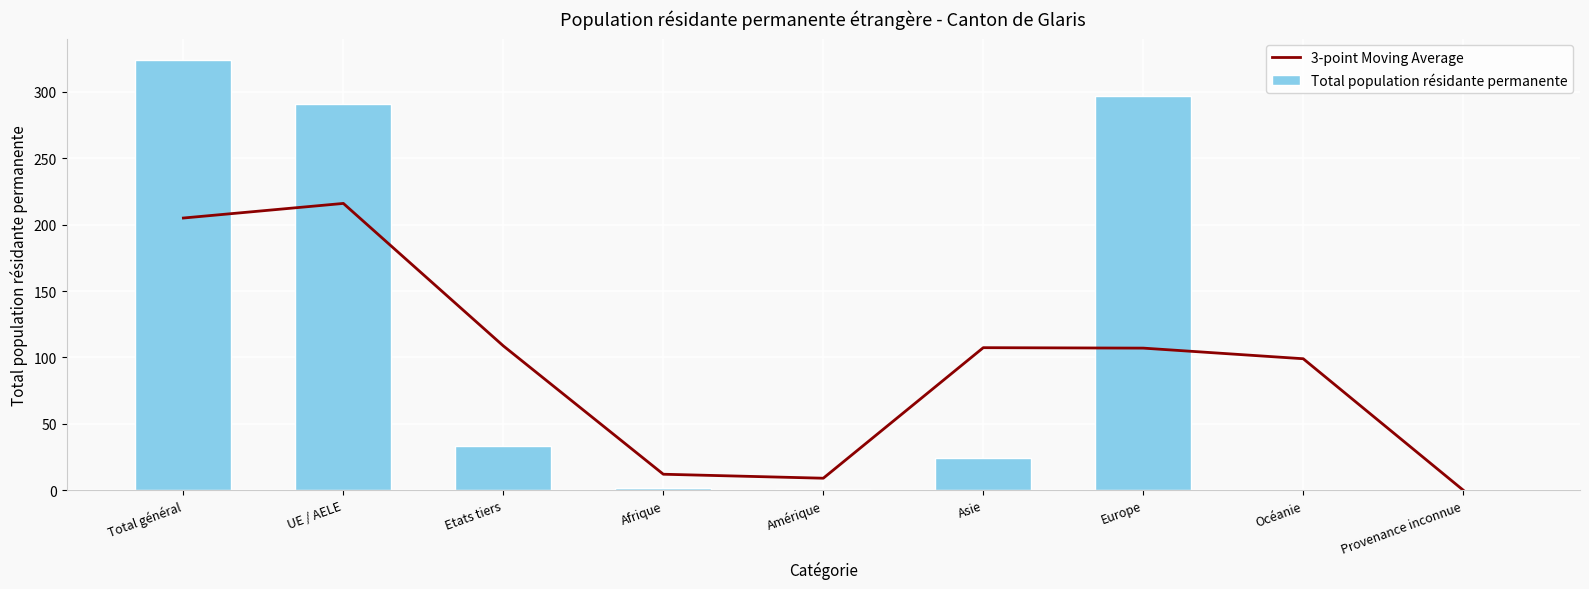

What is the value of the 3-point Moving Average bar at the 2nd from the left?

216.0